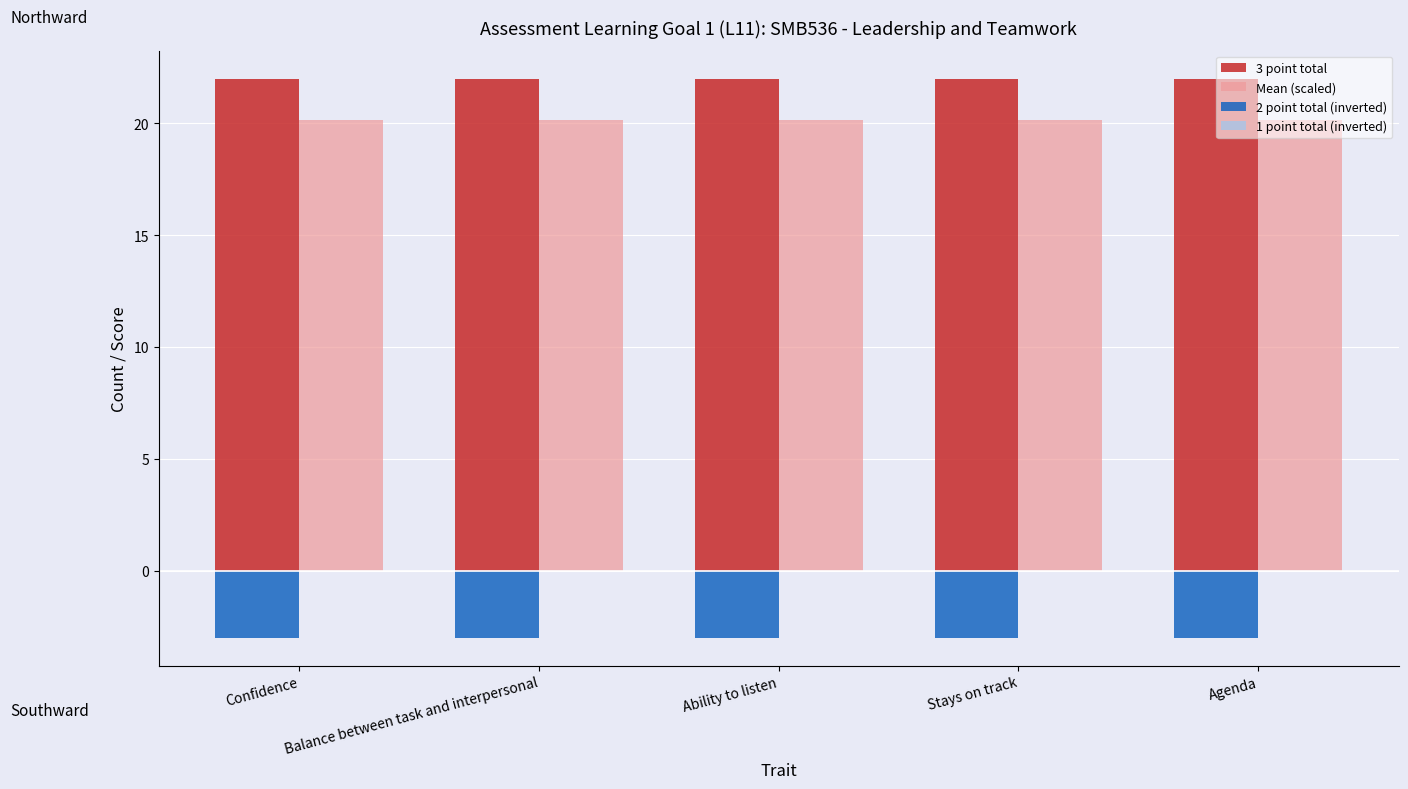

What is the total value across all series at Confidence?

39.2